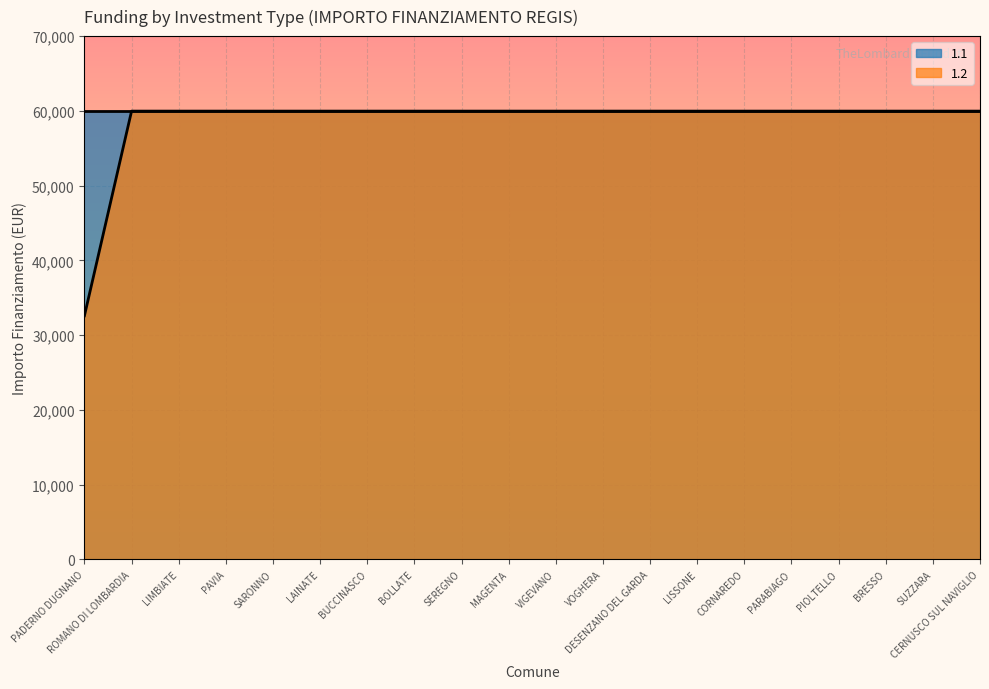

Rank the categories by value from lowest to highest.

PADERNO DUGNANO, ROMANO DI LOMBARDIA, LIMBIATE, PAVIA, SARONNO, LAINATE, BUCCINASCO, BOLLATE, SEREGNO, MAGENTA, VIGEVANO, VOGHERA, DESENZANO DEL GARDA, LISSONE, CORNAREDO, PARABIAGO, PIOLTELLO, BRESSO, SUZZARA, CERNUSCO SUL NAVIGLIO